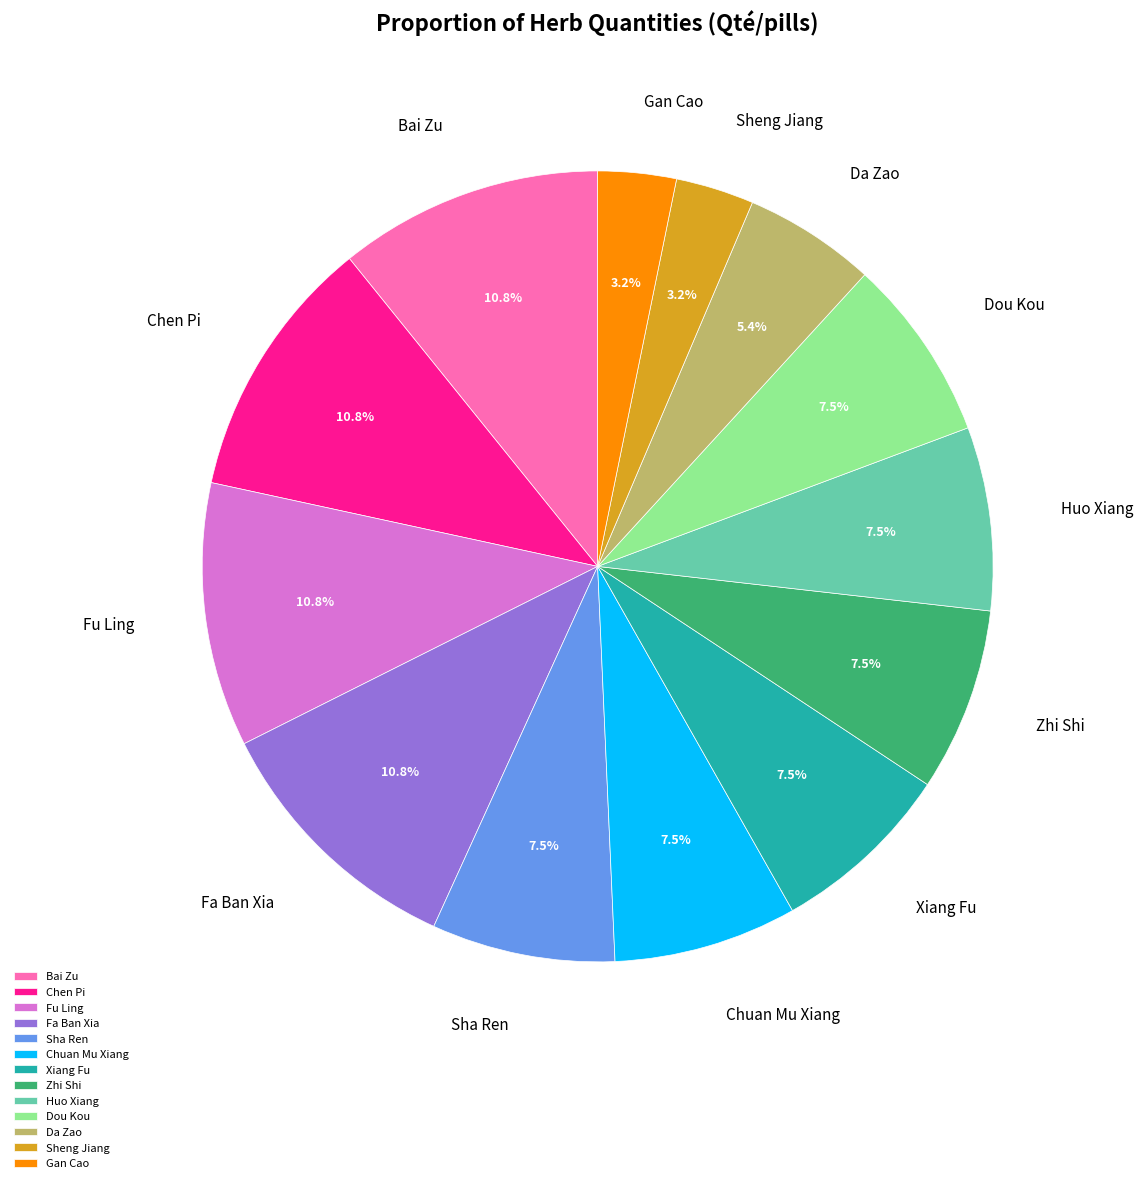

Is Da Zao the majority of the pie?

No